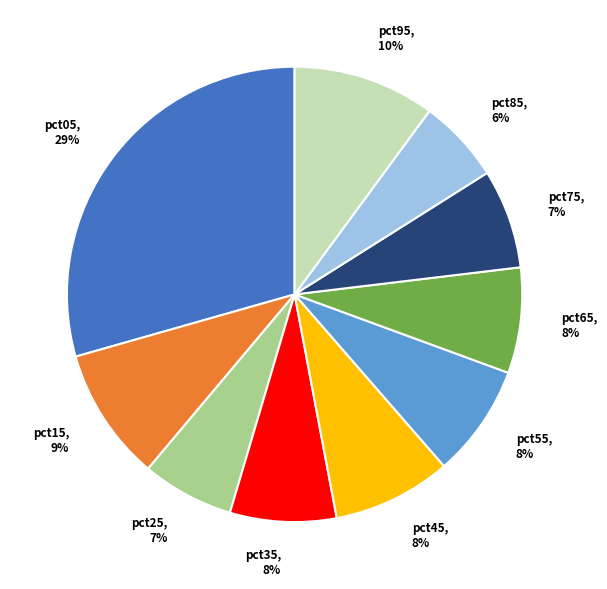

To the nearest percent, what percentage of the pie is pct65?

8%